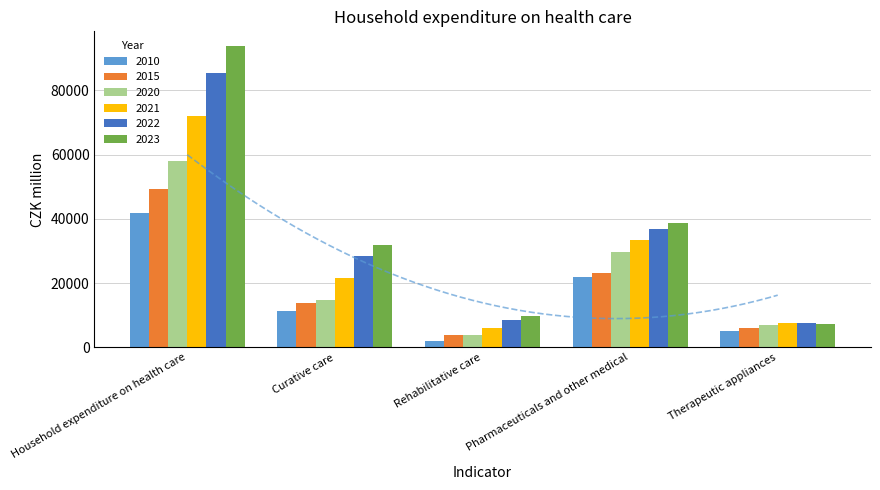

What are all the series names shown in the legend?

2010, 2015, 2020, 2021, 2022, 2023